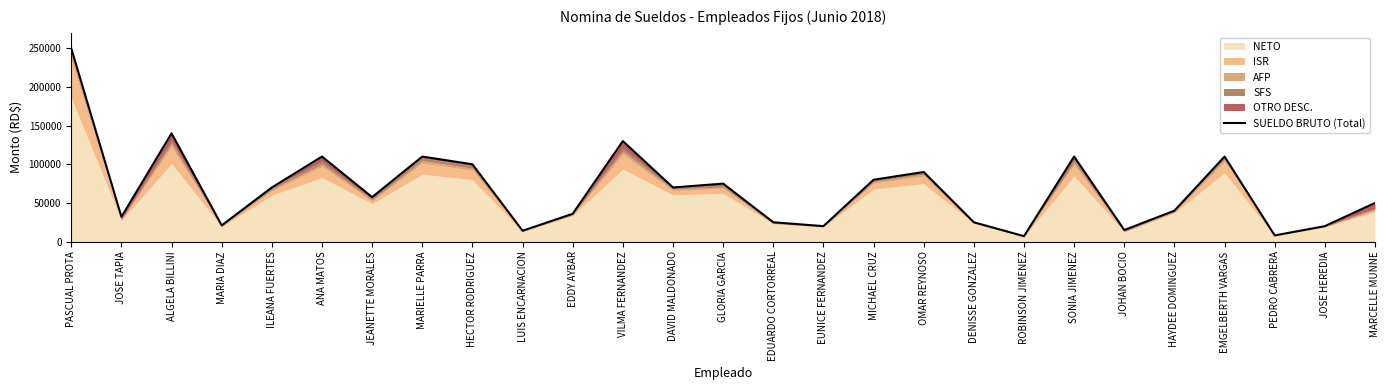

List the labels in order of value, smallest first.

ROBINSON JIMENEZ, PEDRO CABRERA, LUIS ENCARNACION, JOHAN BOCIO, EUNICE FERNANDEZ, JOSE HEREDIA, MARIA DIAZ, EDUARDO CORTORREAL, DENISSE GONZALEZ, JOSE TAPIA, EDDY AYBAR, HAYDEE DOMINGUEZ, MARCELLE MUNNE, JEANETTE MORALES, ILEANA FUERTES, DAVID MALDONADO, GLORIA GARCIA, MICHAEL CRUZ, OMAR REYNOSO, HECTOR RODRIGUEZ, ANA MATOS, MARIELLE PARRA, SONIA JIMENEZ, EMGELBERTH VARGAS, VILMA FERNANDEZ, ALGELA BILLINI, PASCUAL PROTA